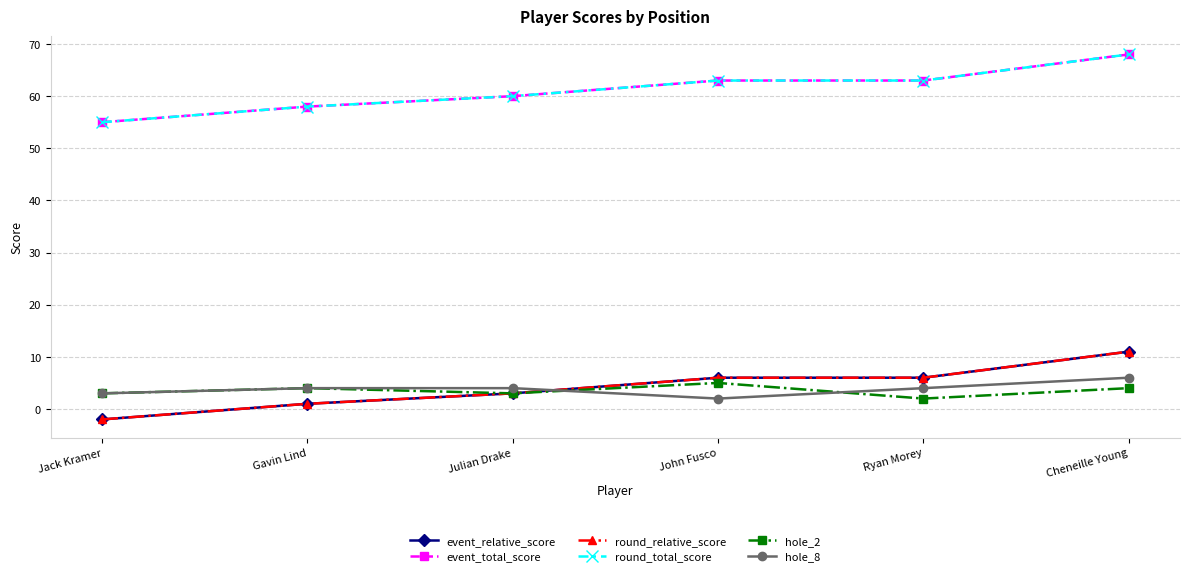

What value does the round_relative_score series have at John Fusco, to the nearest 10?

10